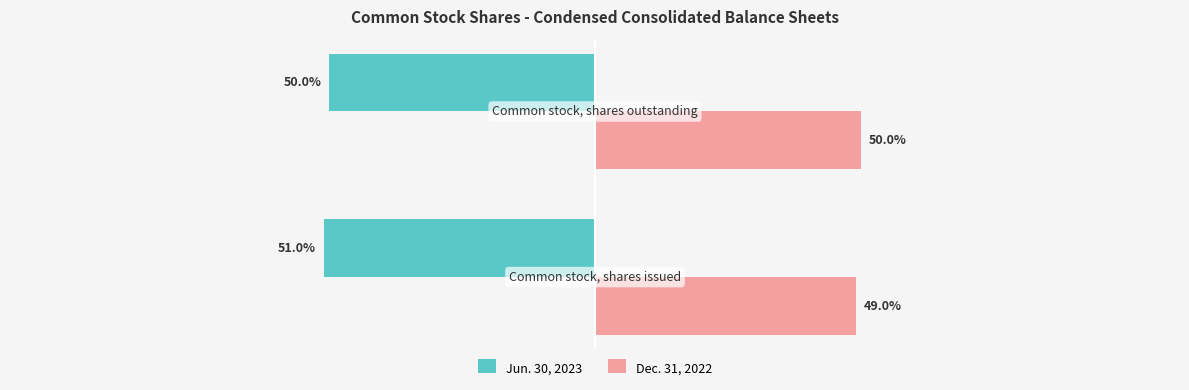

List the series in order of their peak value, highest first.

Dec. 31, 2022, Jun. 30, 2023